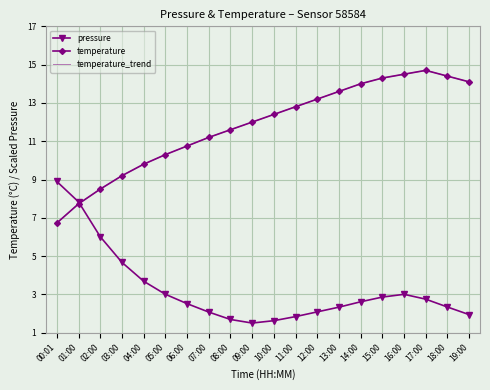

What value does the pressure series have at 16:00?

3.0